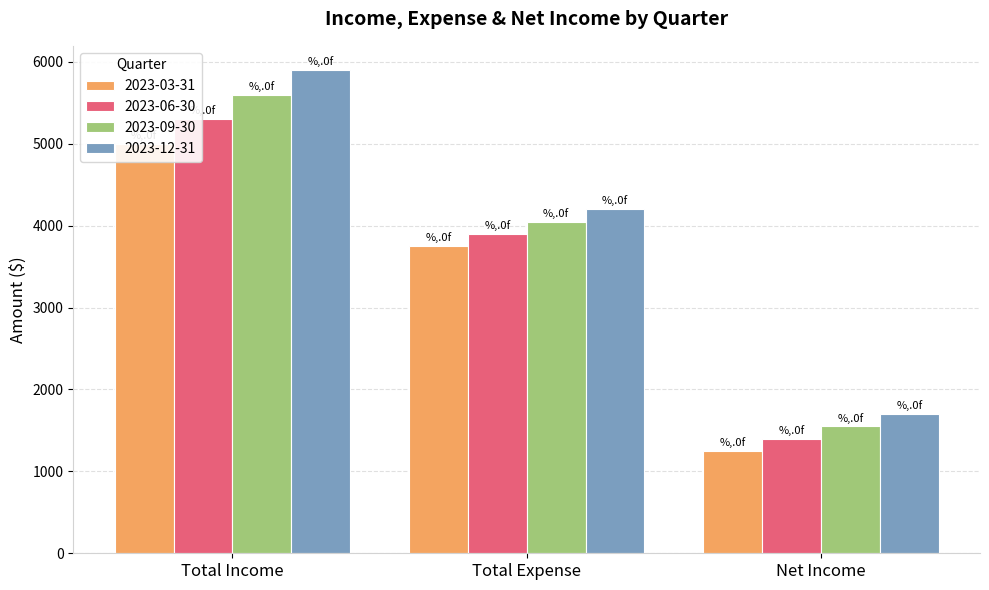

At how many categories does at least one series exceed 1806?

2